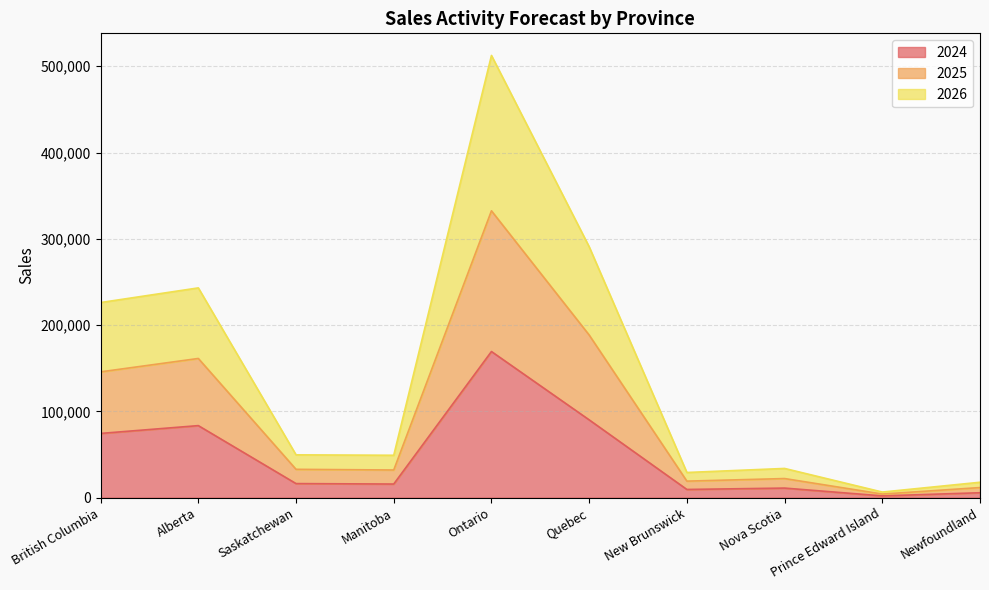

True or false: 2024 has a value of 34841.1 at Quebec.

False